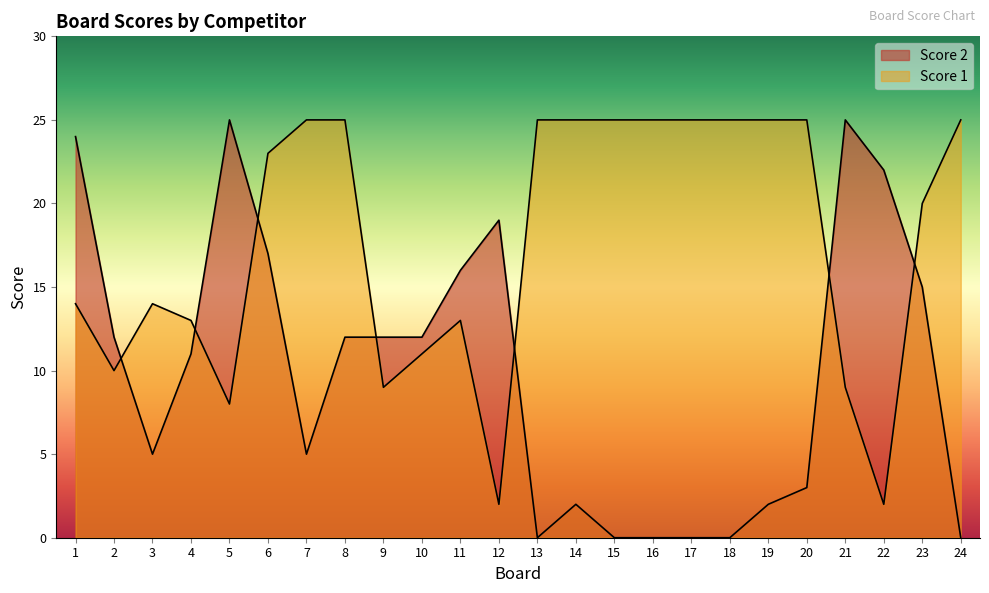

Which series ends up on top after the final intersection of Score 1 and Score 2?

Score 1